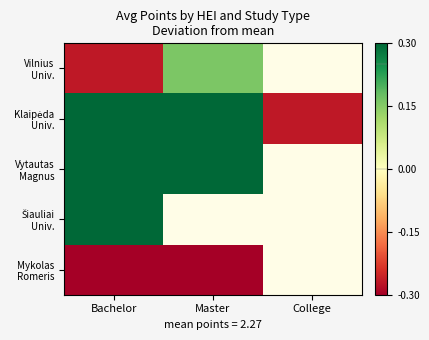

At which category is the sum across all series the highest?

Bachelor